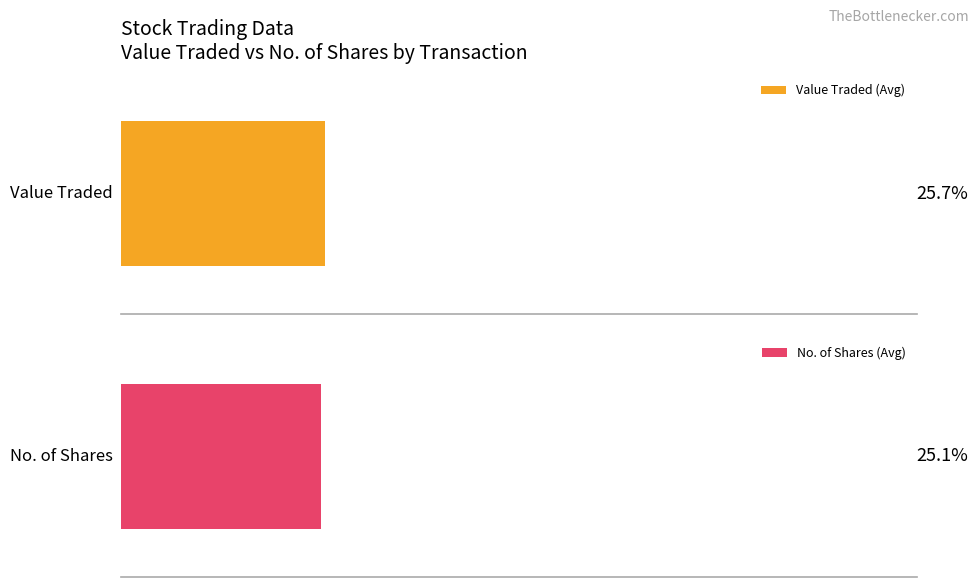

What are all the series names shown in the legend?

Value Traded, No. of Shares